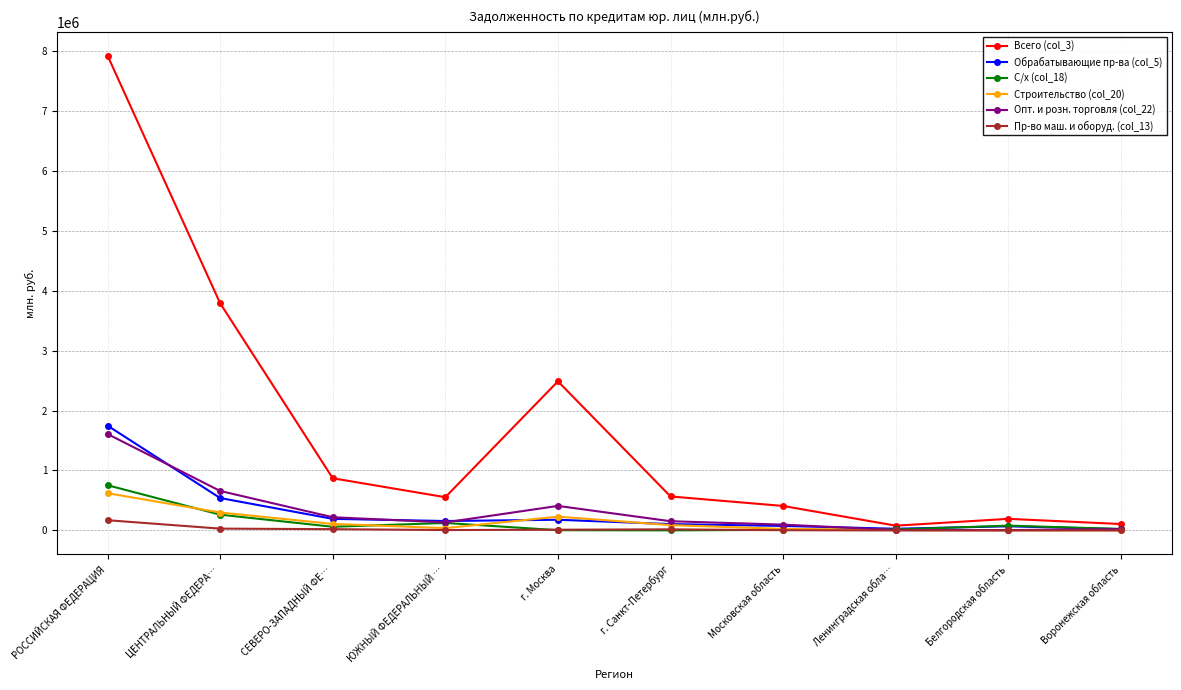

How many data points in Пр-во маш. и оборуд. (col_13) are less than 12625?

5